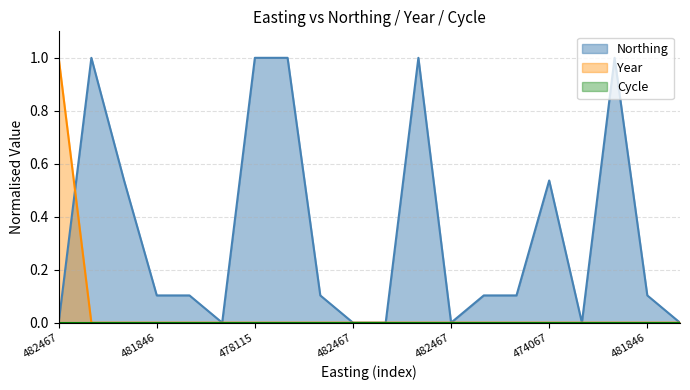

Does the chart have visible grid lines?

Yes